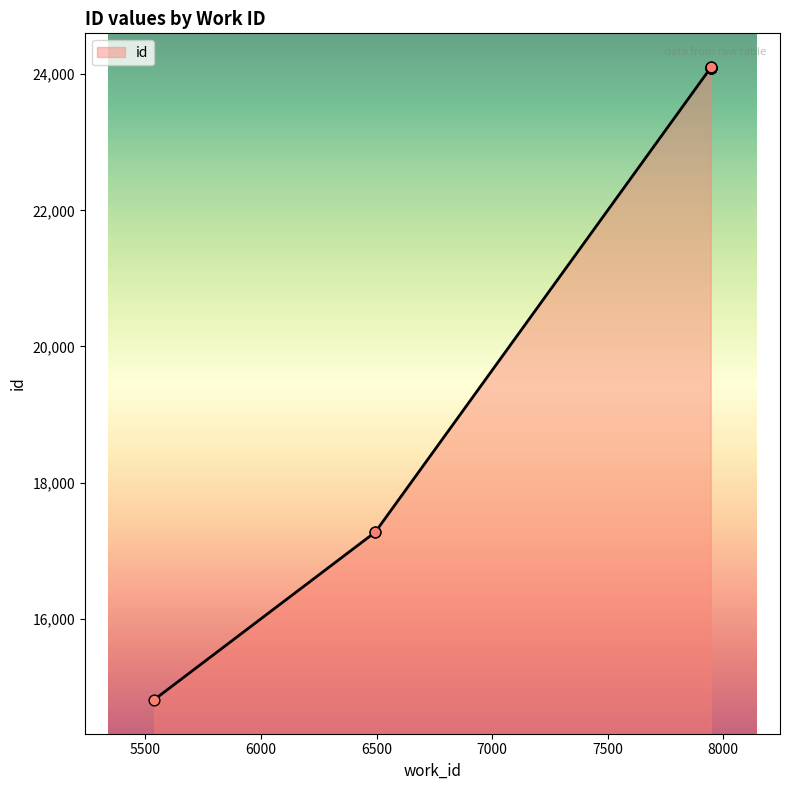

What is the change in value from 6495 to 7946?

+6826